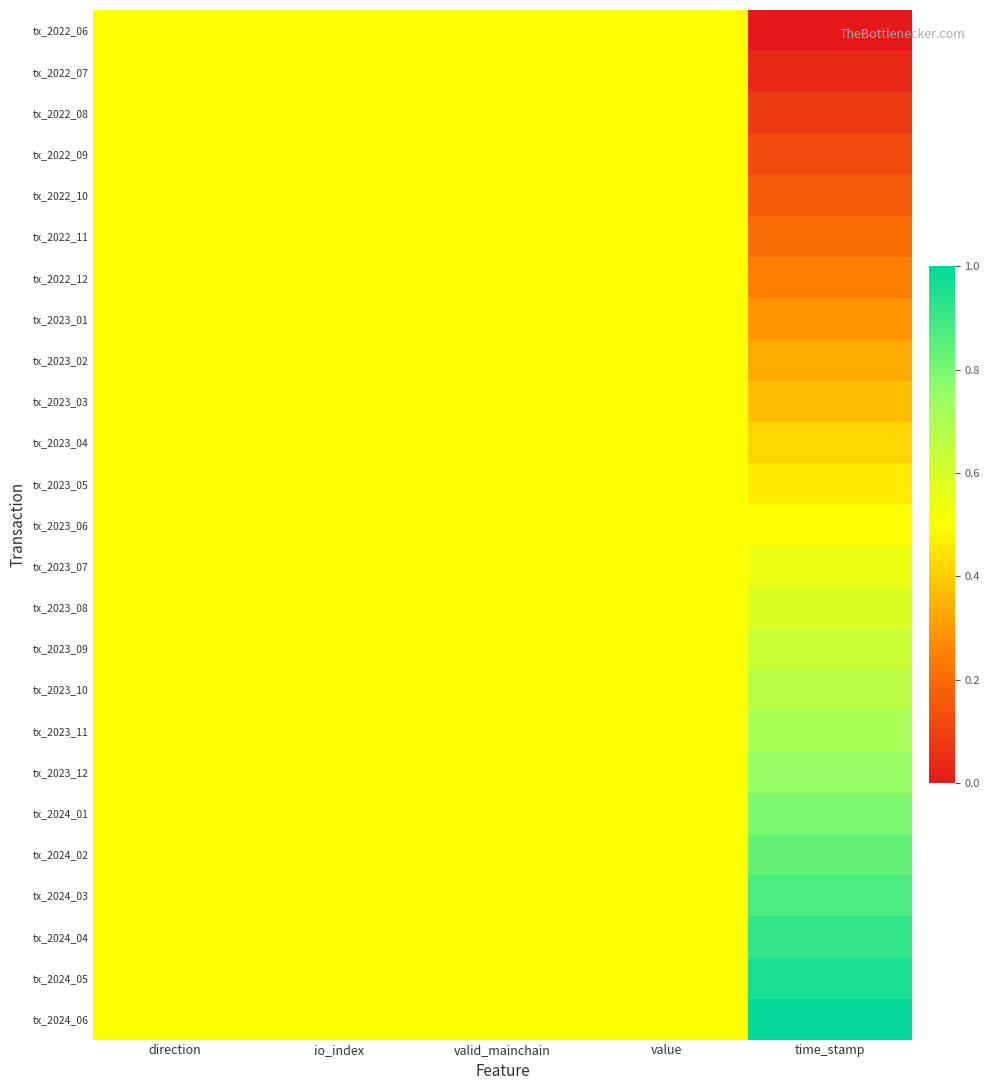

Which label corresponds to the largest value in the chart?

time_stamp